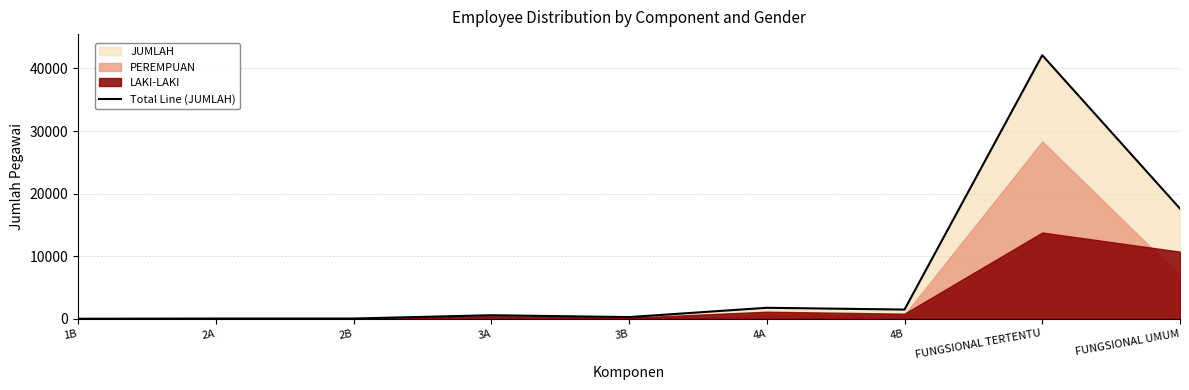

List the labels in order of value, smallest first.

1B, 2A, 2B, 3B, 3A, 4B, 4A, FUNGSIONAL UMUM, FUNGSIONAL TERTENTU